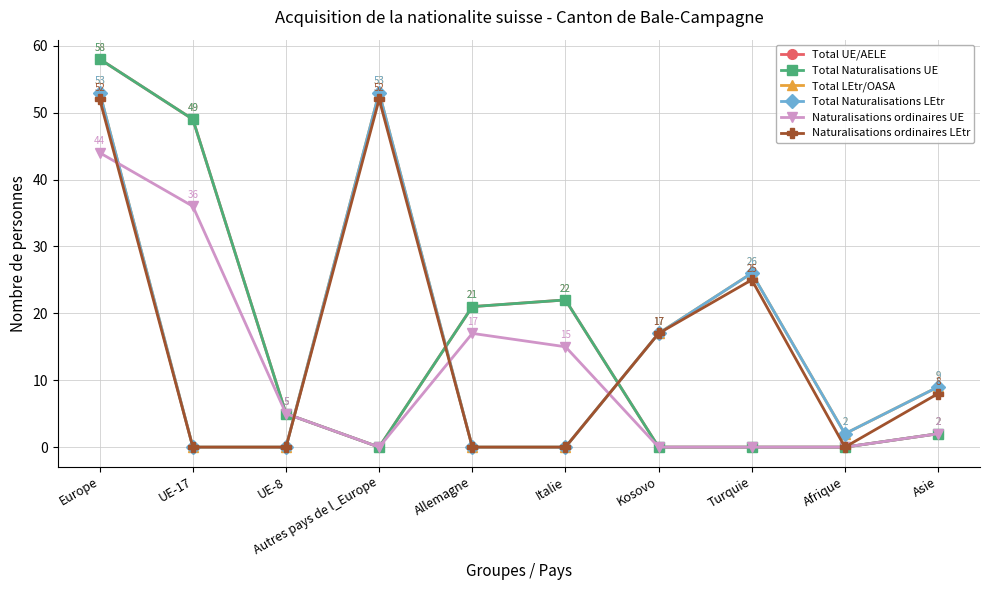

How many interior local valleys does the Naturalisations ordinaires LEtr series have?

1